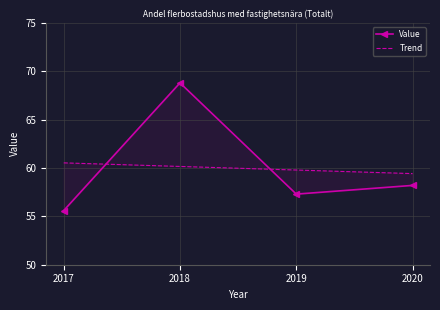

At how many categories does at least one series exceed 57?

4